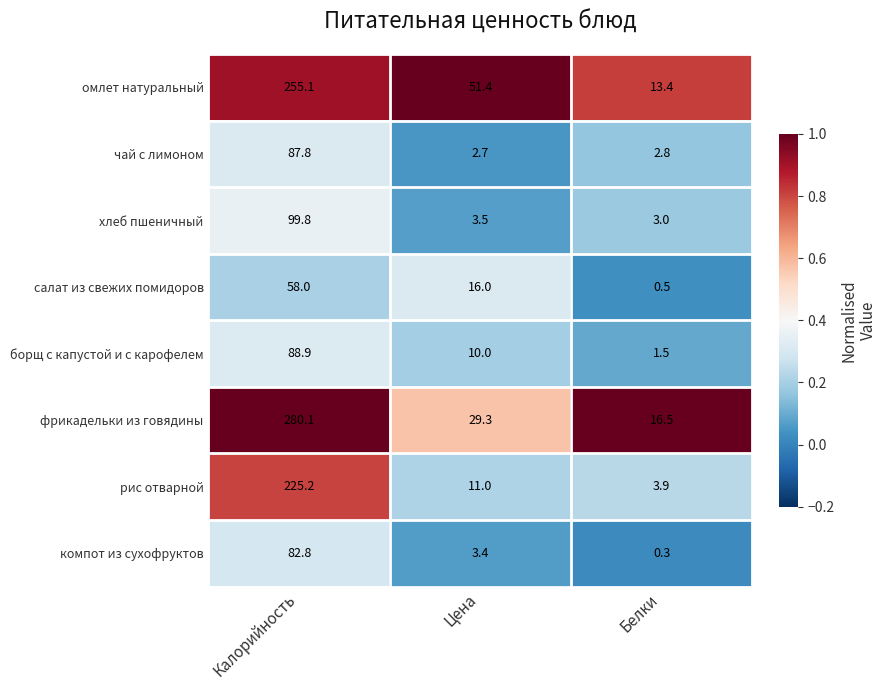

Reading left to right, list all the values displayed in this chart.

омлет натуральный: Калорийность=255.1	Цена=51.4	Белки=13.4
чай с лимоном: Калорийность=87.8	Цена=2.7	Белки=2.8
хлеб пшеничный: Калорийность=99.8	Цена=3.5	Белки=3.0
салат из свежих помидоров: Калорийность=58.0	Цена=16.0	Белки=0.5
борщ с капустой и с карофелем: Калорийность=88.9	Цена=10.0	Белки=1.5
фрикадельки из говядины: Калорийность=280.1	Цена=29.3	Белки=16.5
рис отварной: Калорийность=225.2	Цена=11.0	Белки=3.9
компот из сухофруктов: Калорийность=82.8	Цена=3.4	Белки=0.3